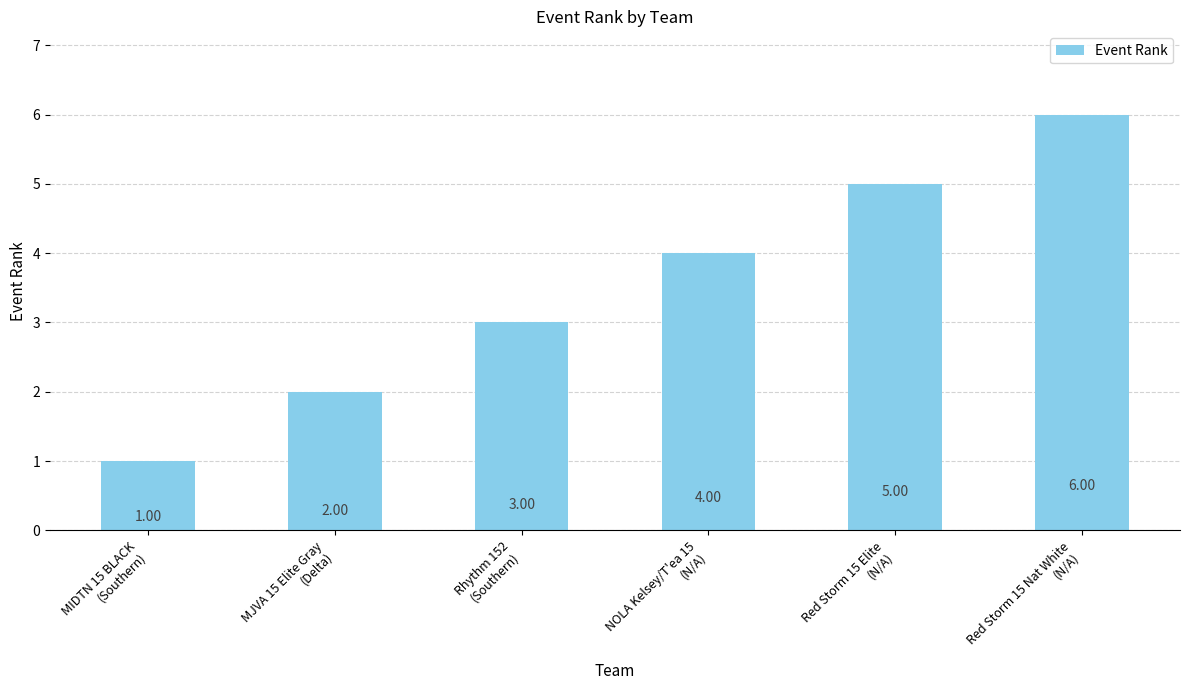

Count the values in the range 2 to 5.

4